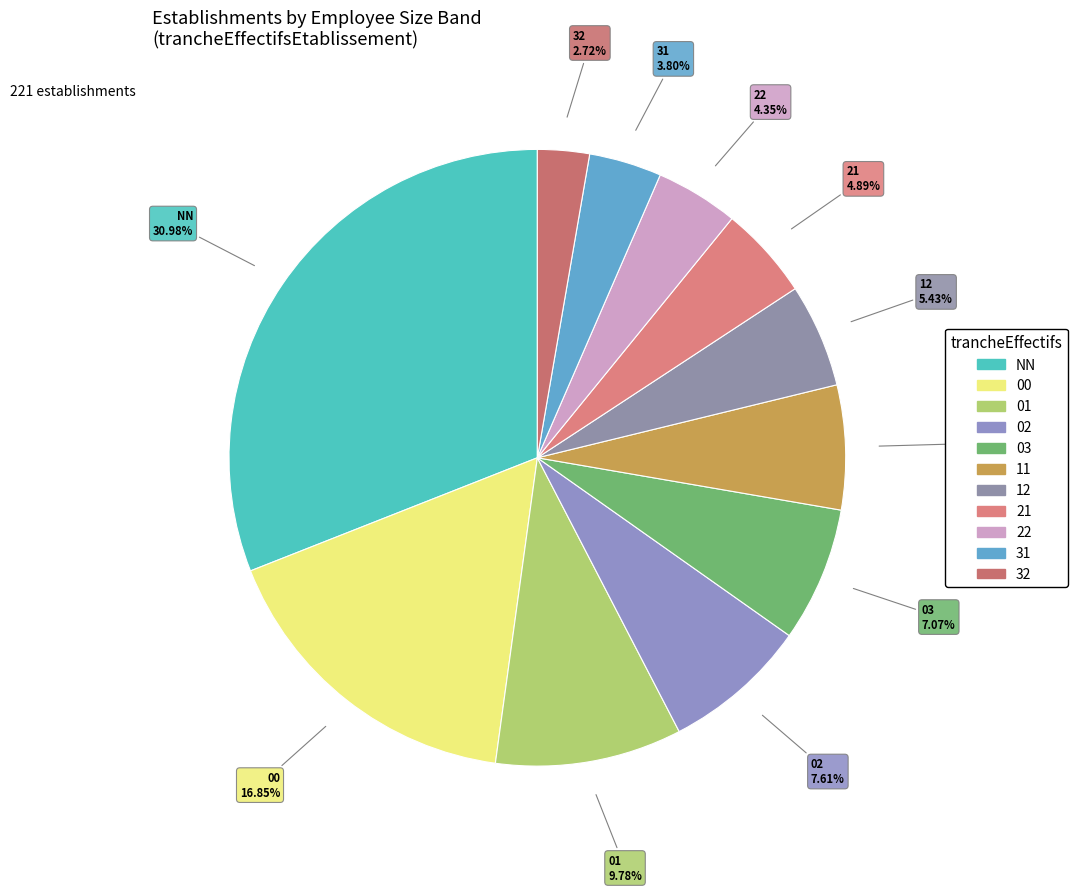

To the nearest percent, what is the combined percentage of 11 and 32?

9%